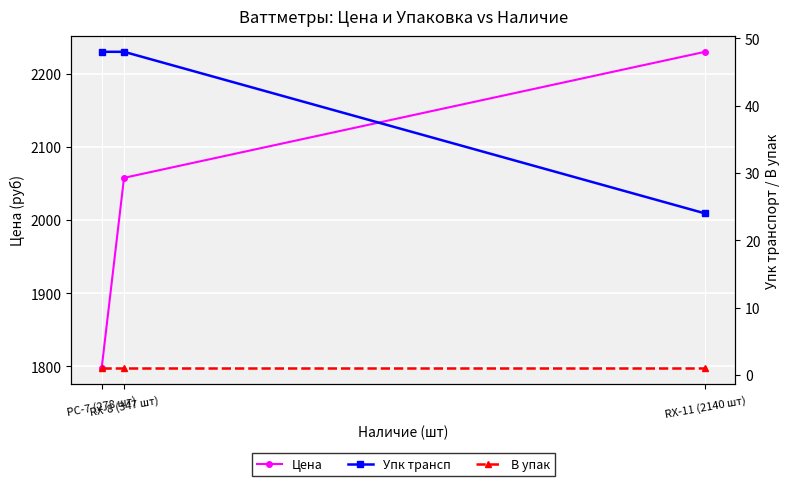

What is the total value across all series at PC-7 (278 шт)?

1846.6